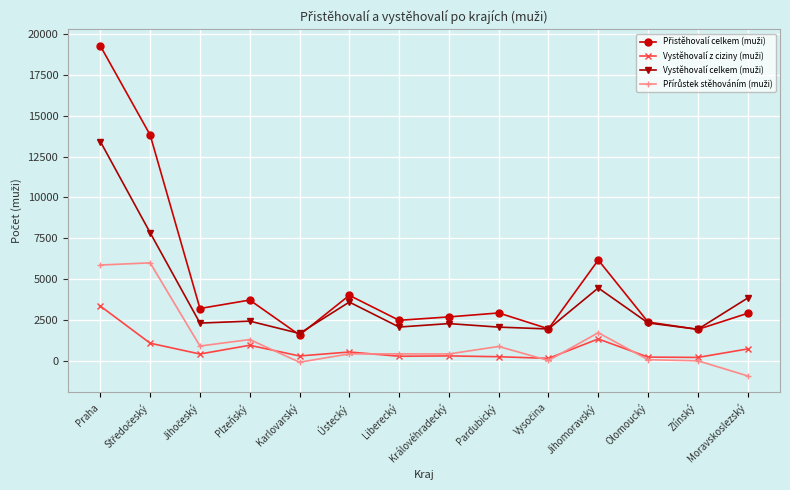

At how many categories does at least one series exceed 16760?

1